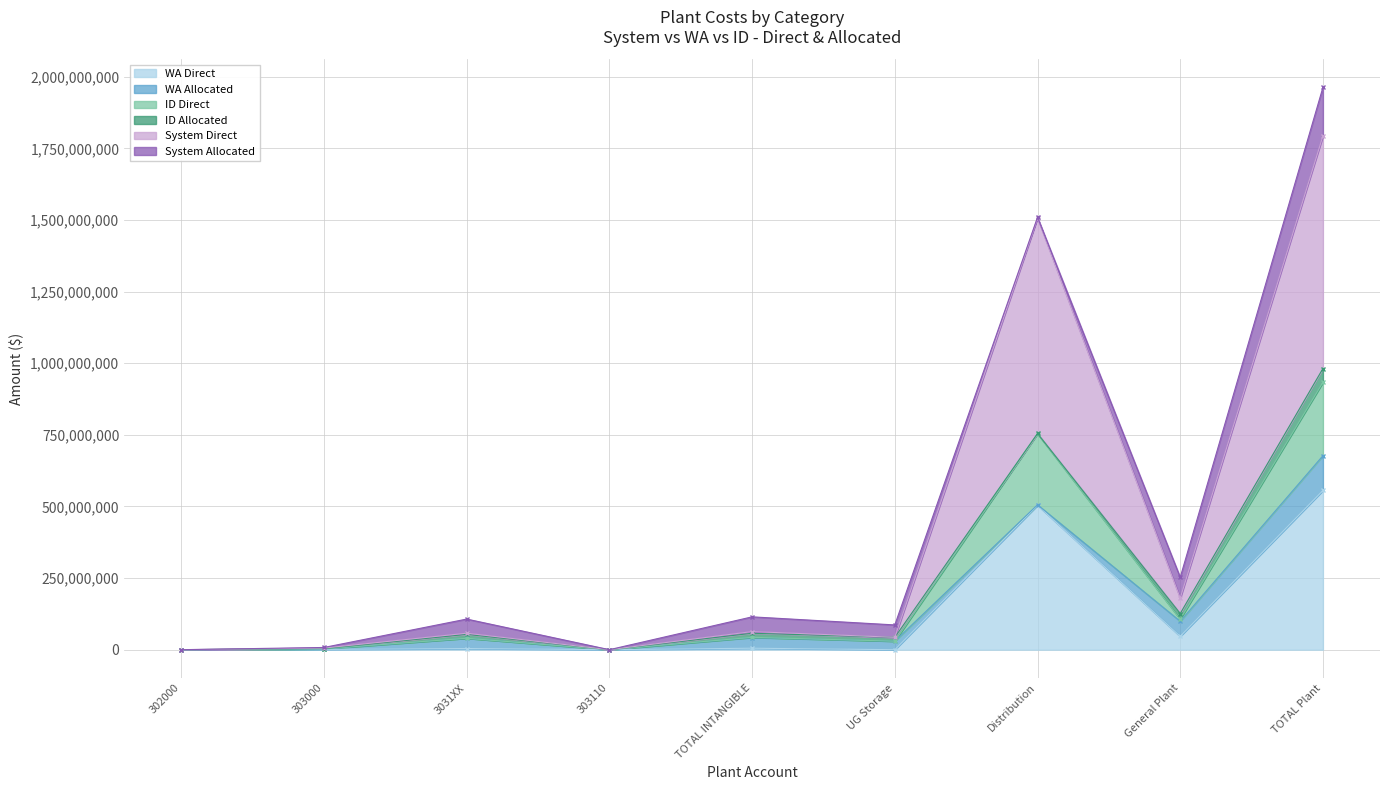

What is the maximum value for WA Direct?

555863717